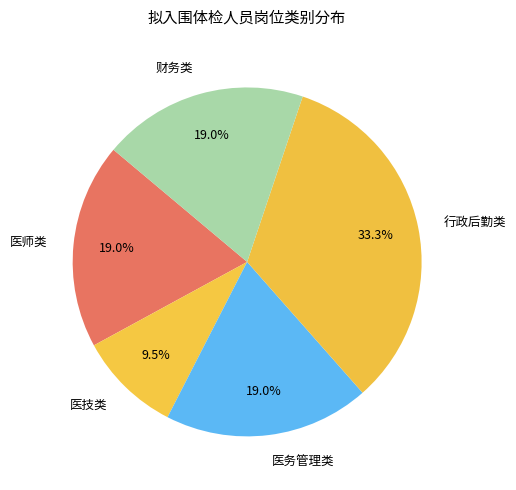

What is the smallest slice in the pie chart?

医技类